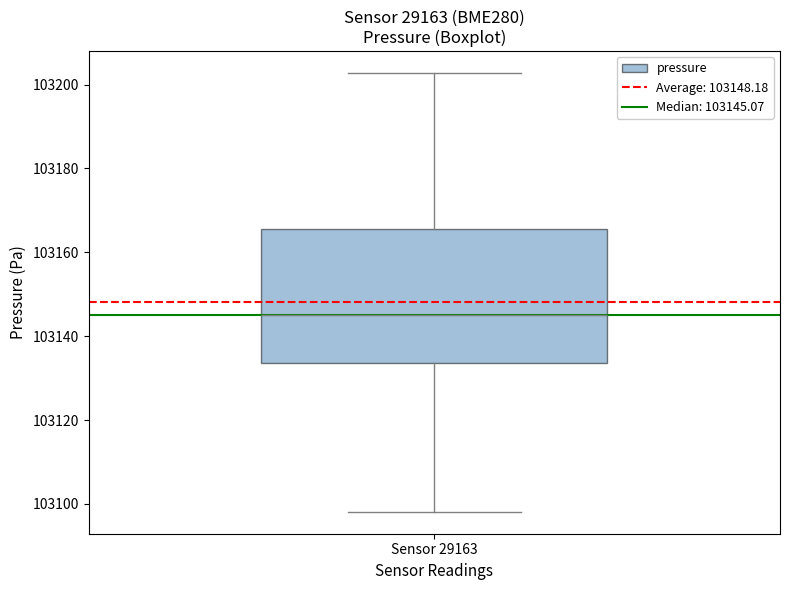

Read this box plot against the y-axis: the position of the median line, the range covered by the box, and the ends of both whiskers. The values are not printed on the chart, so give them approximately, as read against the axis.

median 103146, box 103134 to 103166, whiskers 103098 to 103202